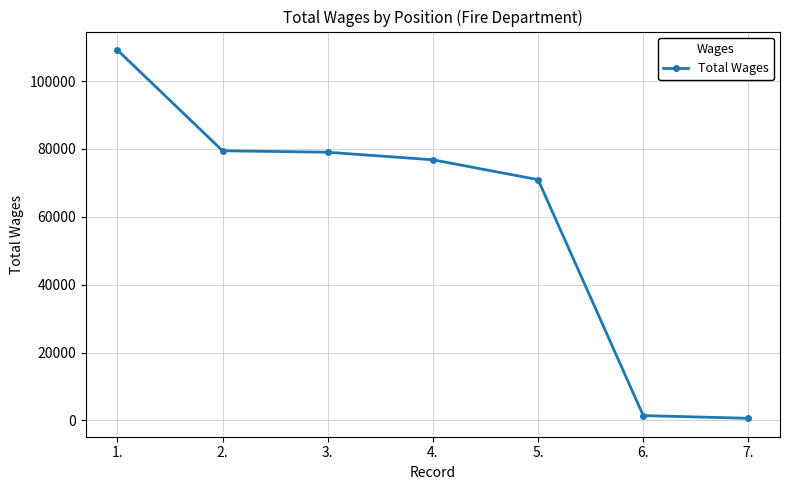

Approximately how many times larger is the value at 1. compared to 4.?

1.4